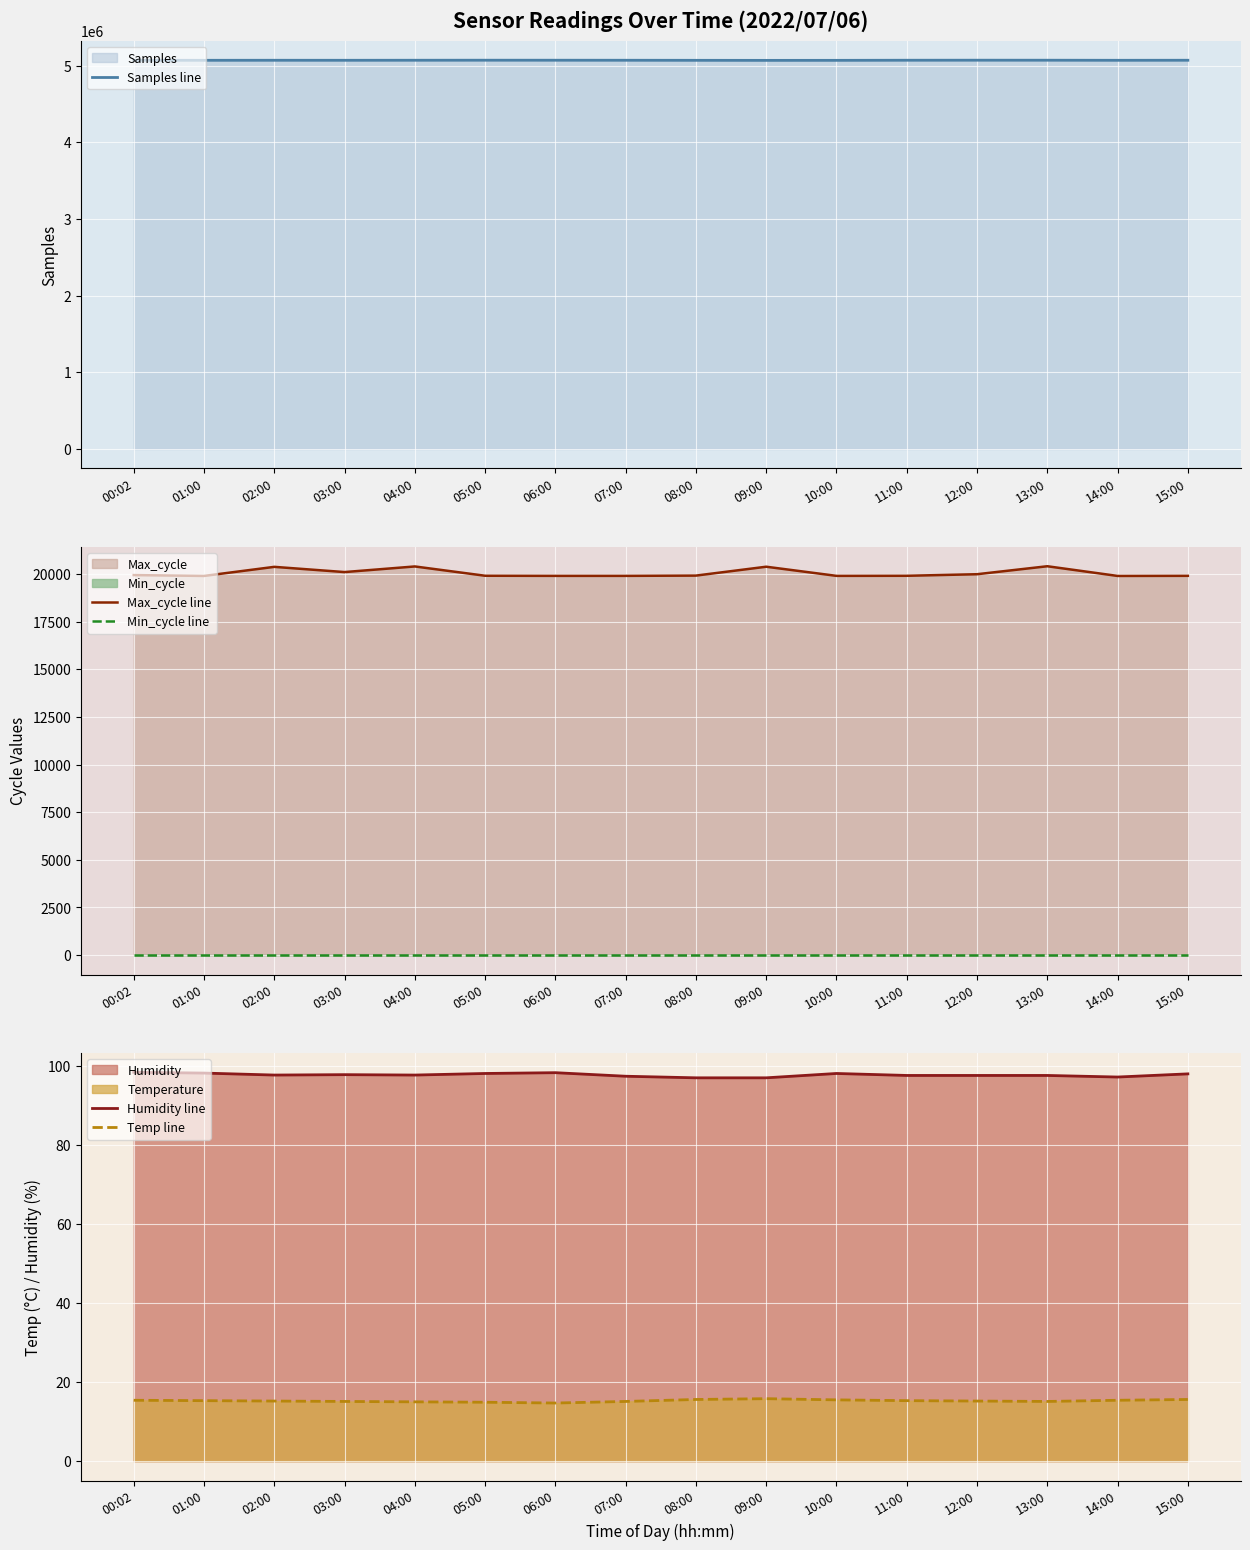

How many values in the Temp line series exceed 15?

13